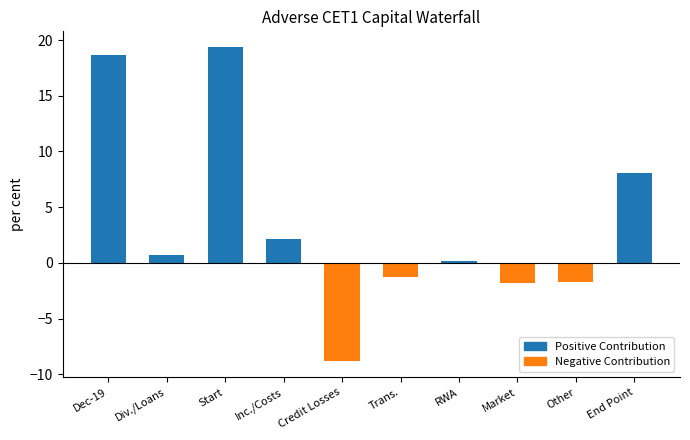

What is the sum of all Positive Contribution values?

49.0